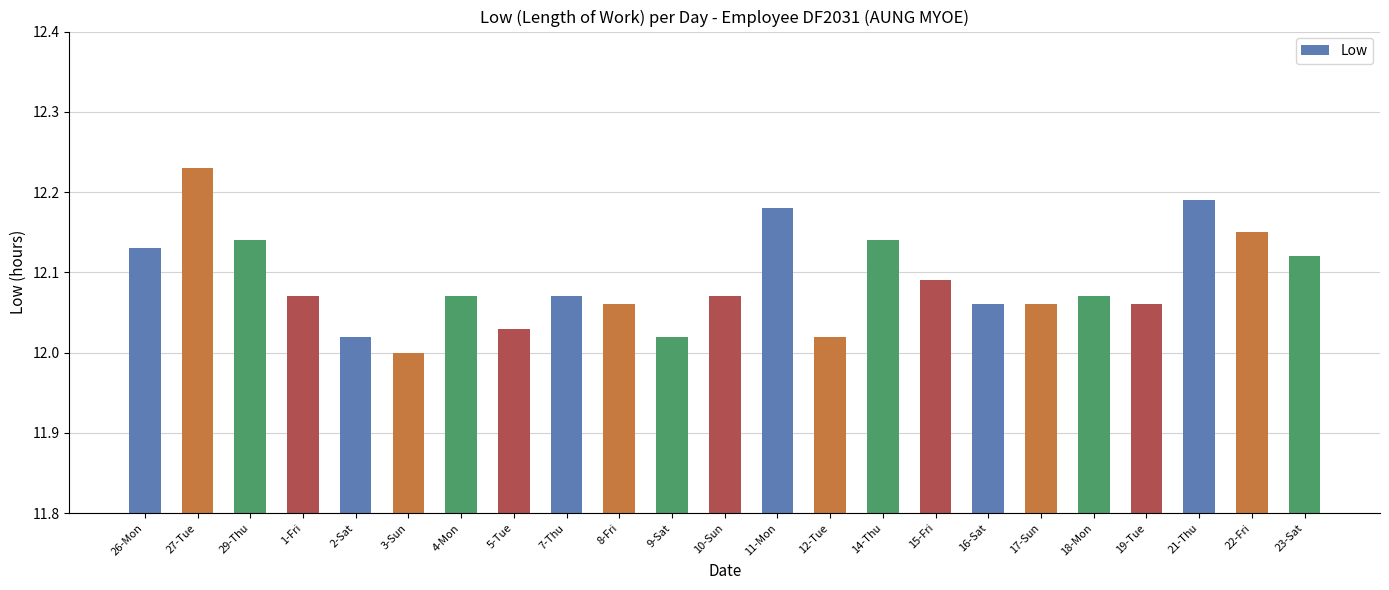

Approximately how many times larger is the value at 7-Thu compared to 17-Sun?

1.0